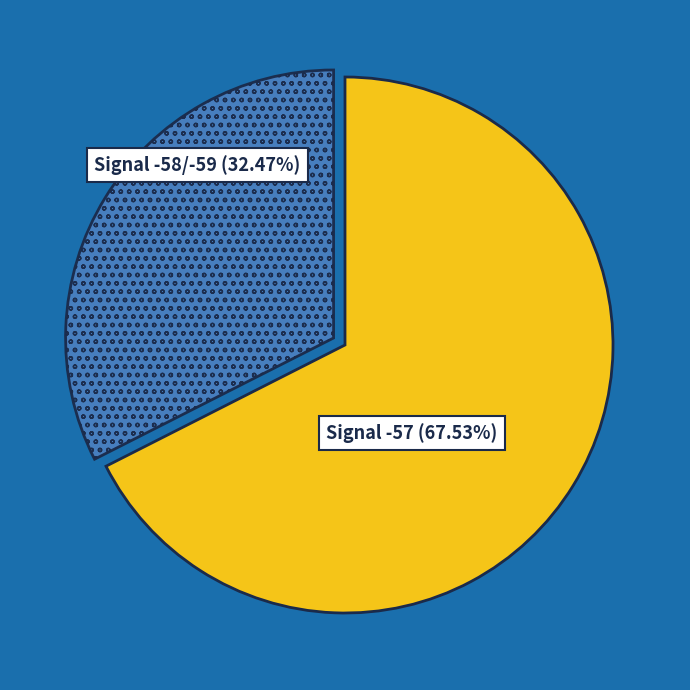

How many slices are in this pie chart?

2